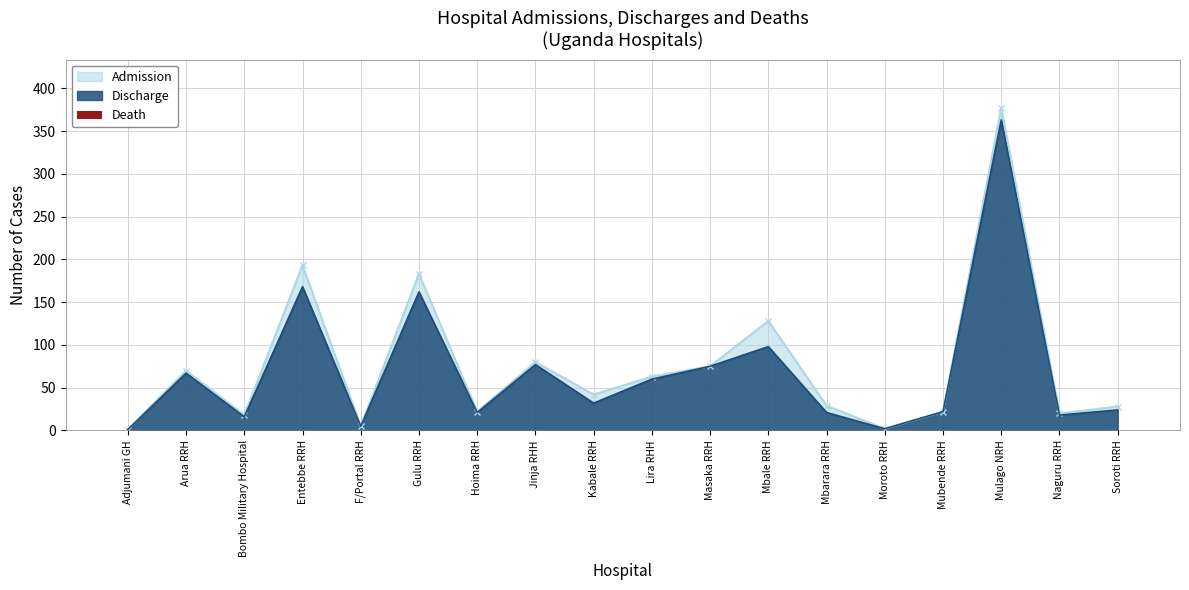

At which label does Discharge reach its peak?

Mulago NRH